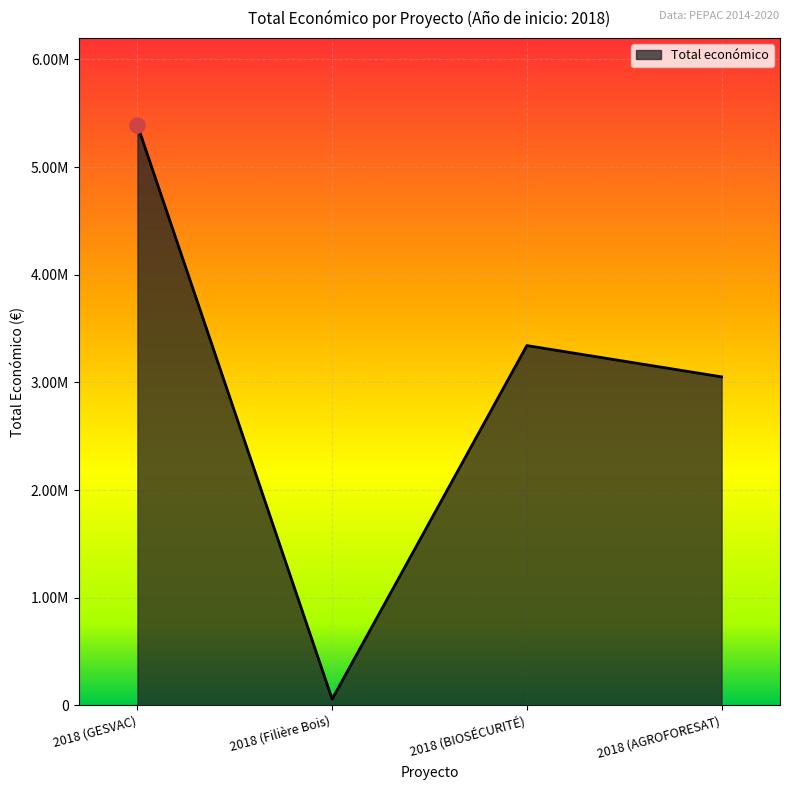

Which has a higher value, 2018 (Filière Bois) or 2018 (AGROFORESAT)?

2018 (AGROFORESAT)